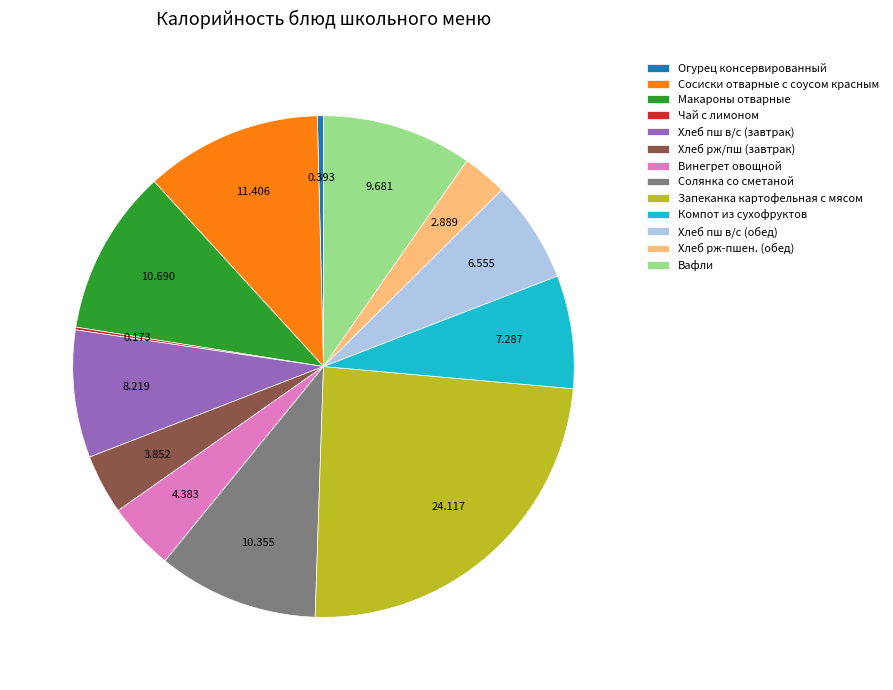

Is the sum of Огурец консервированный and Компот из сухофруктов greater than half?

No